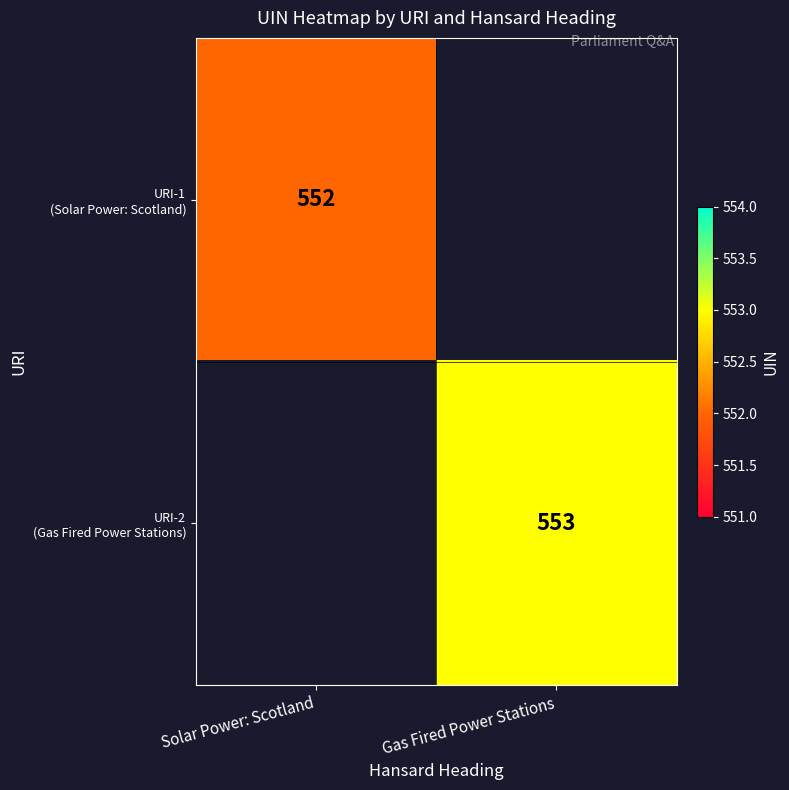

Is it true that URI-1 (Solar Power: Scotland) equals 0 at Gas Fired Power Stations?

True